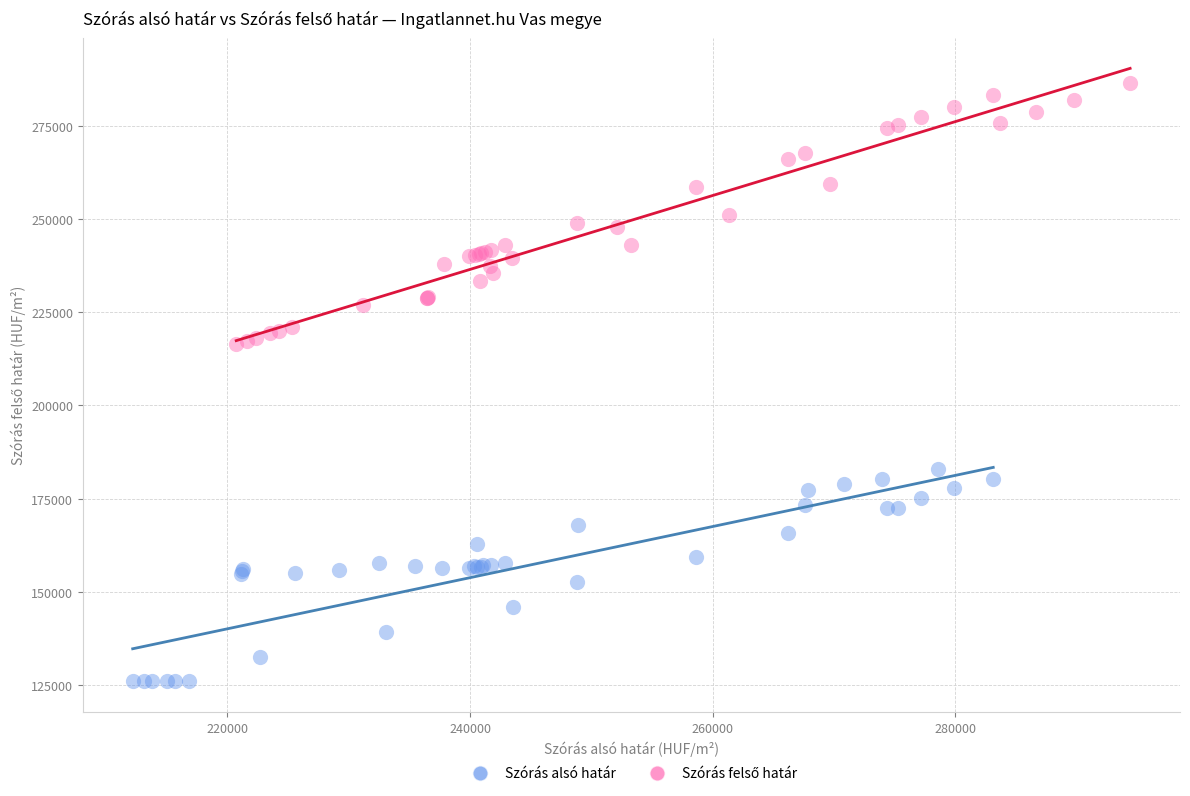

Which series contains the lowest Y value?

Szórás alsó határ